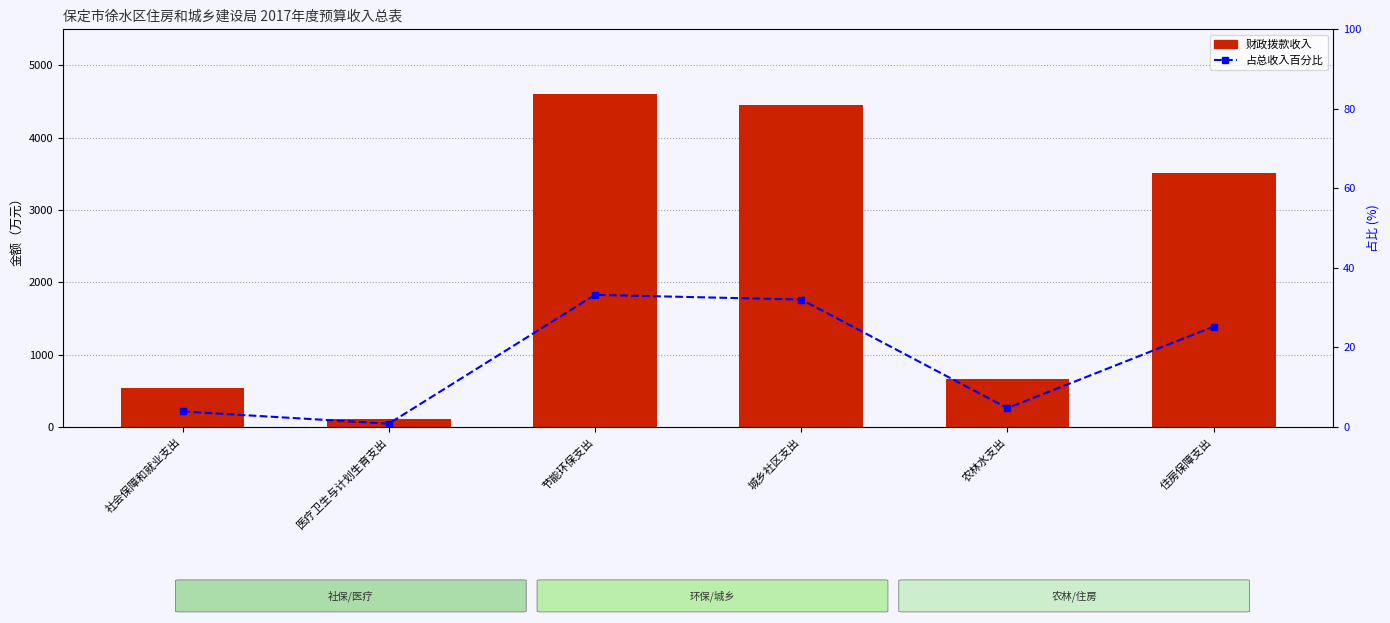

What value does the 财政拨款收入（万元） series have at 城乡社区支出?

4449.4